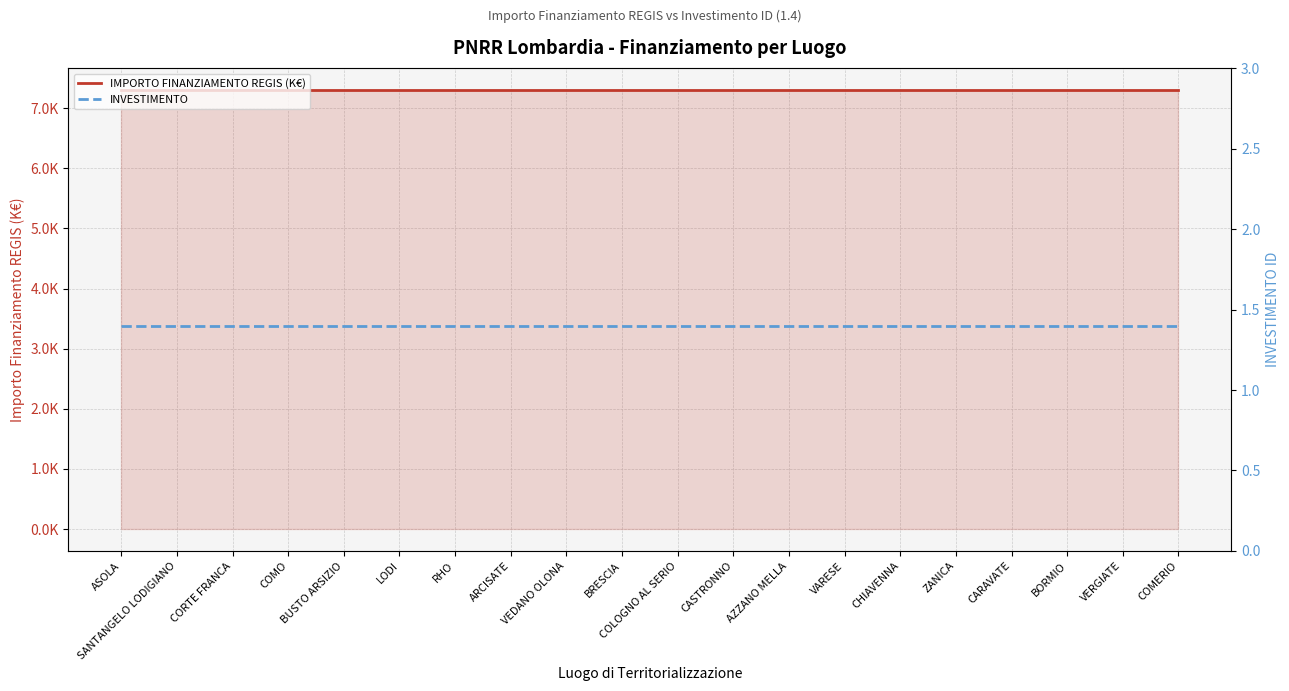

At which label does INVESTIMENTO reach its minimum?

ASOLA